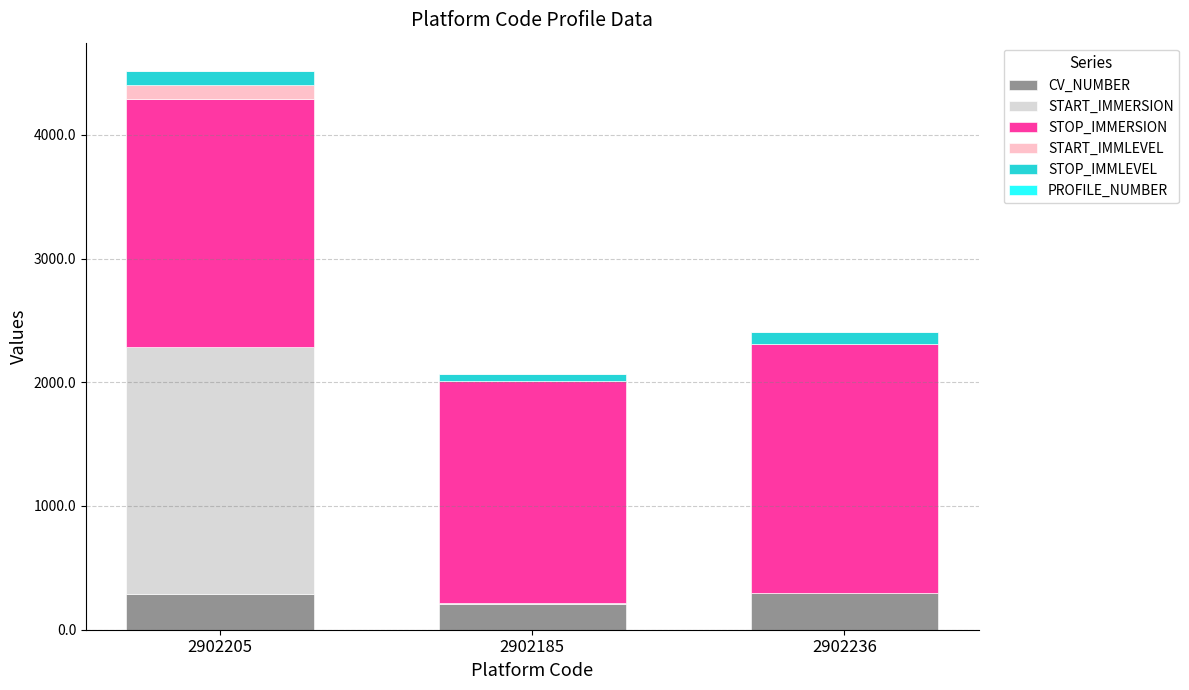

Is it true that CV_NUMBER equals 287.0 at 2902205?

True